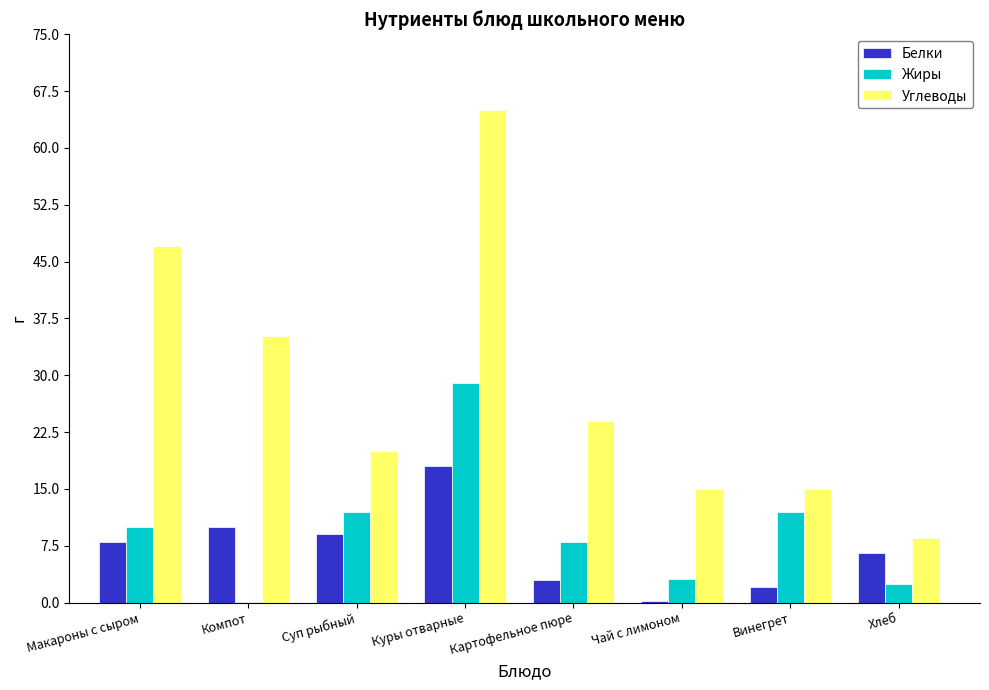

The value of Жиры at Макароны с сыром is 4.6. True or false?

False